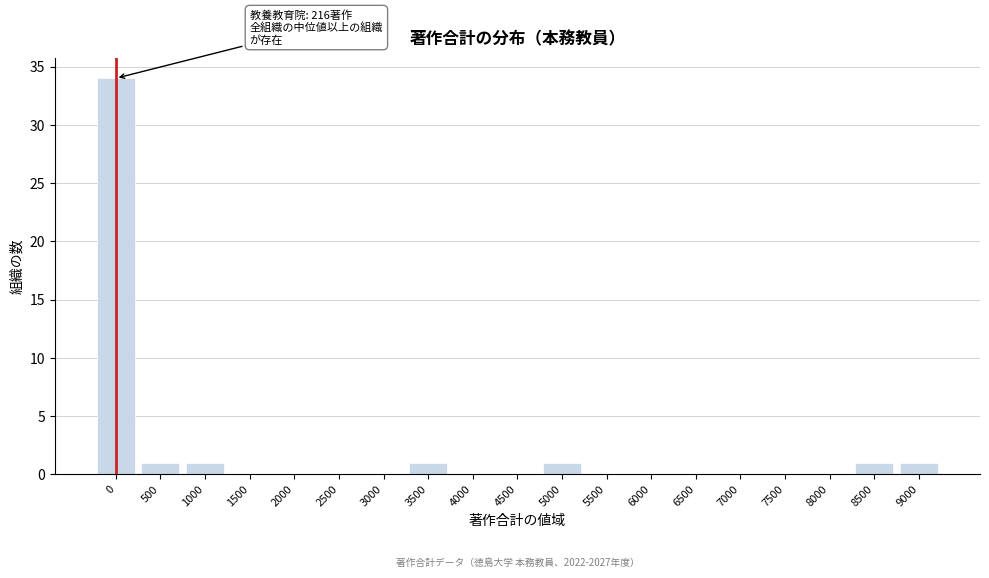

Reading left to right, list all the values displayed in this chart.

0=34	500=1	1000=1	1500=0	2000=0	2500=0	3000=0	3500=1	4000=0	4500=0	5000=1	5500=0	6000=0	6500=0	7000=0	7500=0	8000=0	8500=1	9000=1